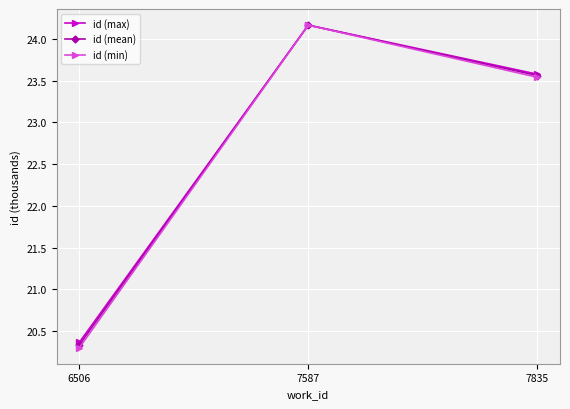

Is the value of id (max) at 6506 greater than the value of id (mean) at 7835?

No